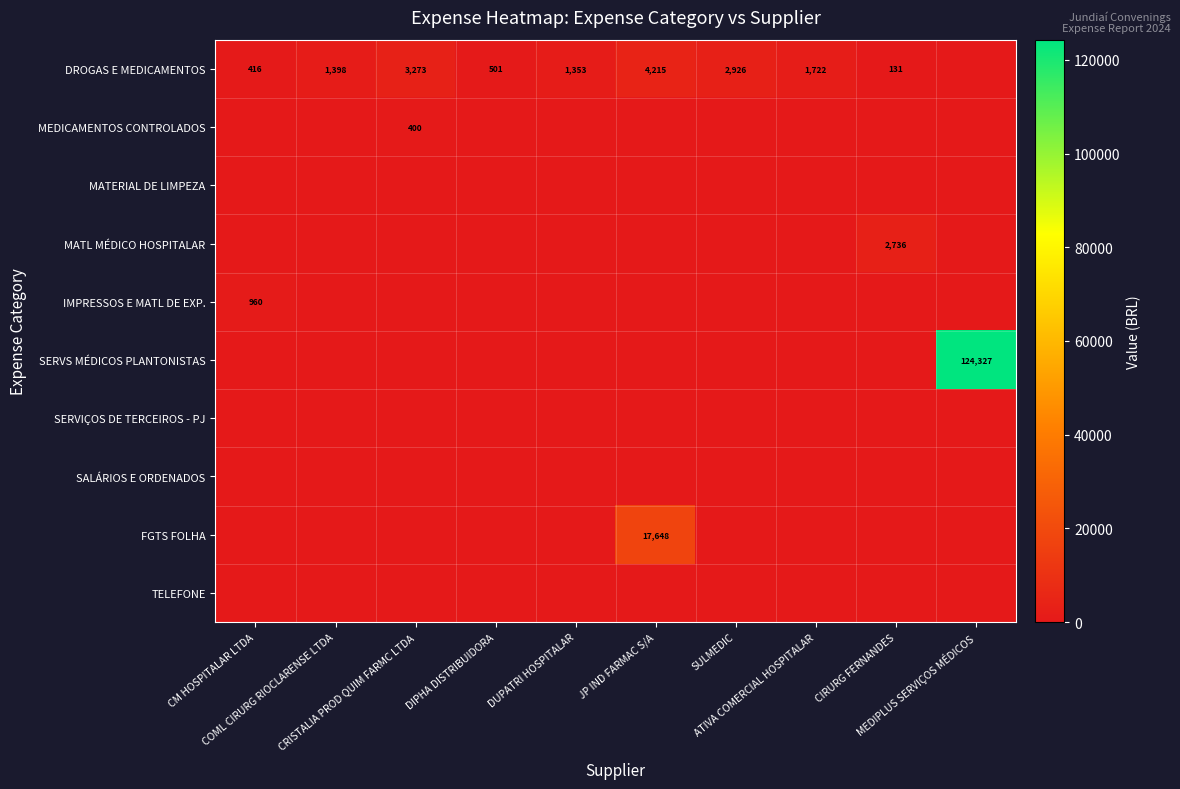

Rank the series by their maximum value, from highest to lowest.

SERVS MÉDICOS PLANTONISTAS, FGTS FOLHA, DROGAS E MEDICAMENTOS, MATL MÉDICO HOSPITALAR, IMPRESSOS E MATL DE EXP., MEDICAMENTOS CONTROLADOS, MATERIAL DE LIMPEZA, SERVIÇOS DE TERCEIROS - PJ, SALÁRIOS E ORDENADOS, TELEFONE